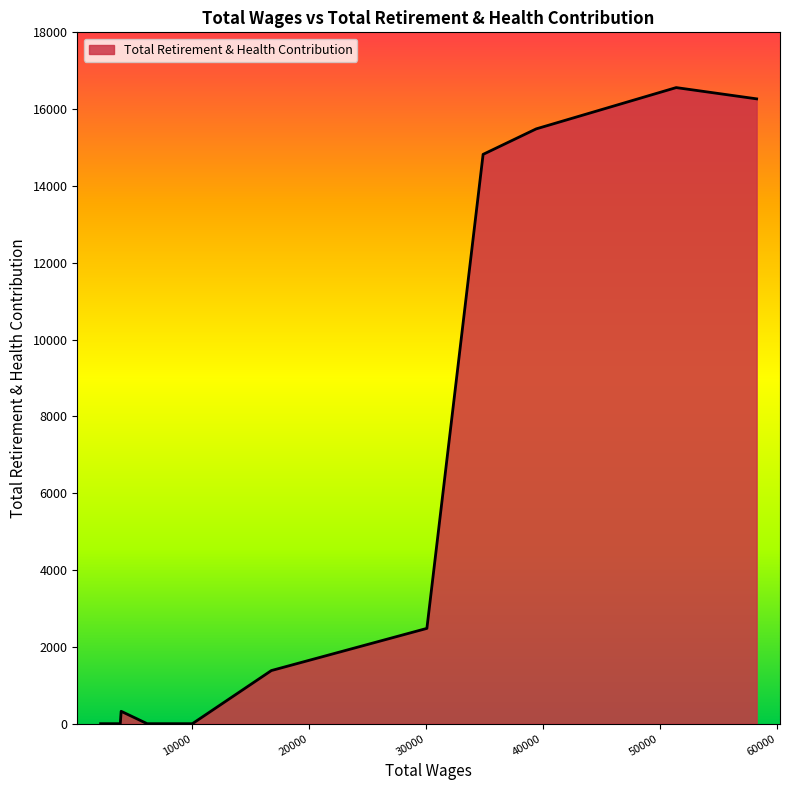

How many values exceed 1984?

7